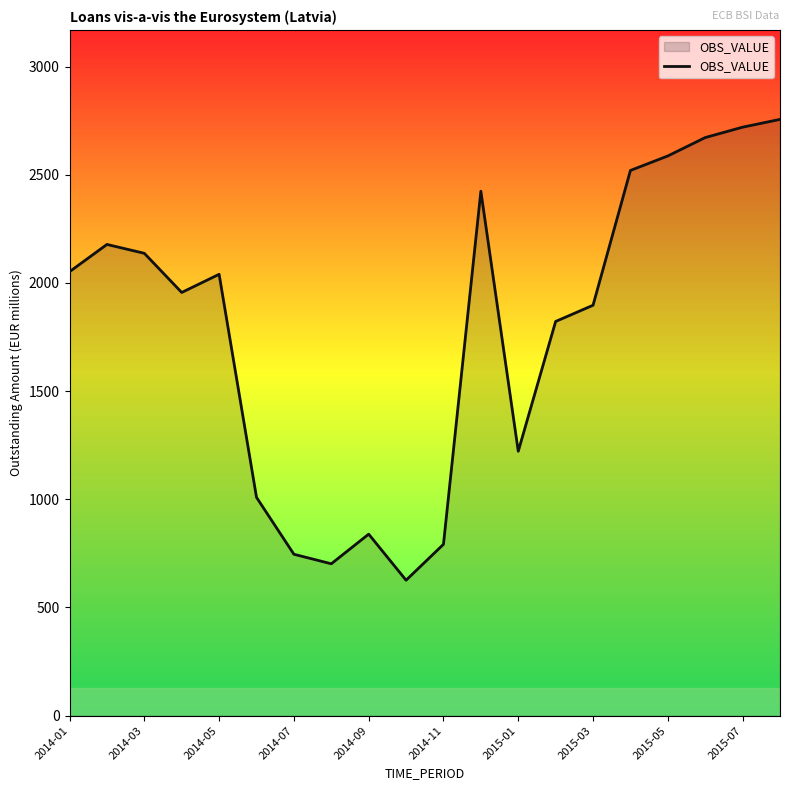

How many values are below 2040?

10